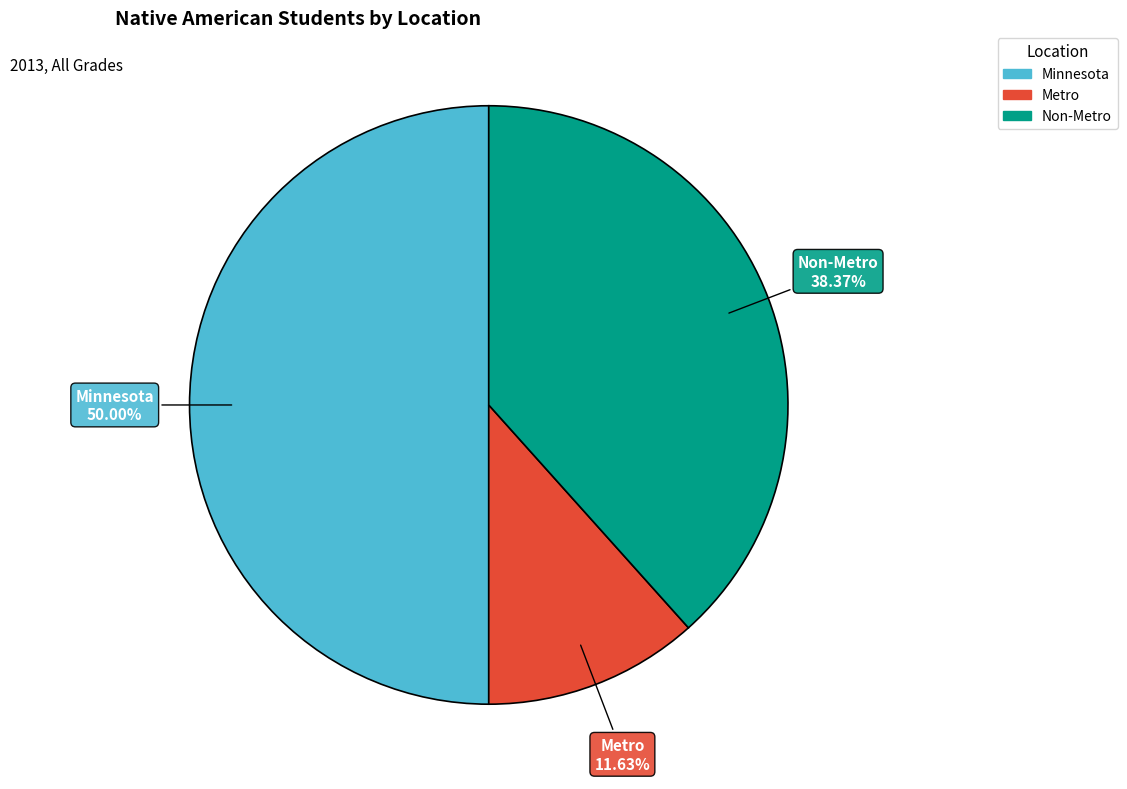

How many slices are in this pie chart?

3